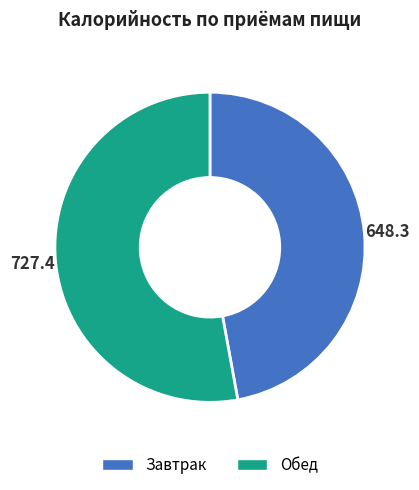

What is the largest slice in the pie chart?

Обед